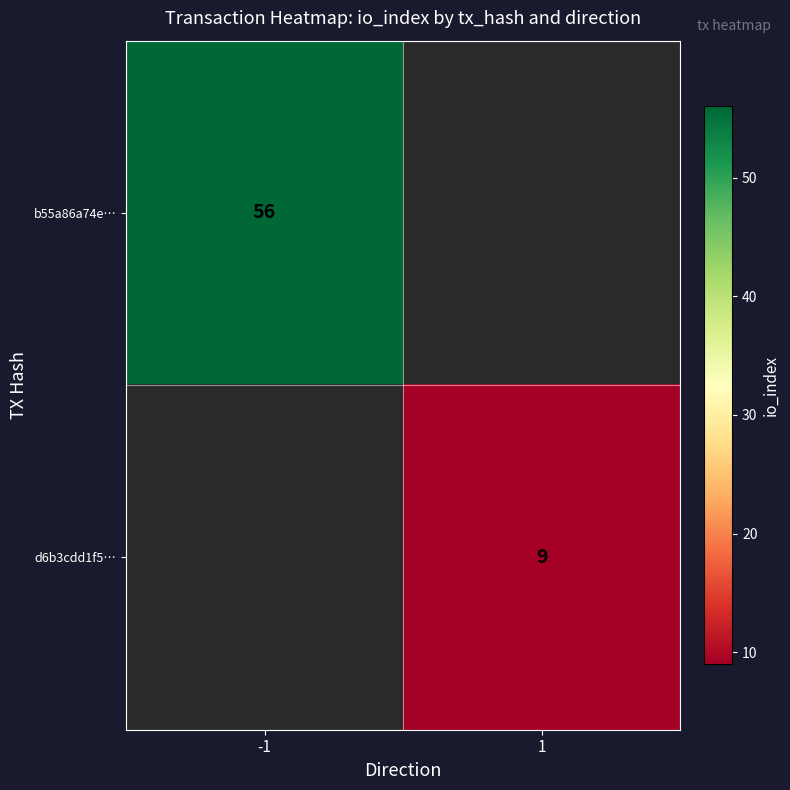

Is the value of b55a86a74e… at -1 greater than the value of d6b3cdd1f5… at 1?

Yes